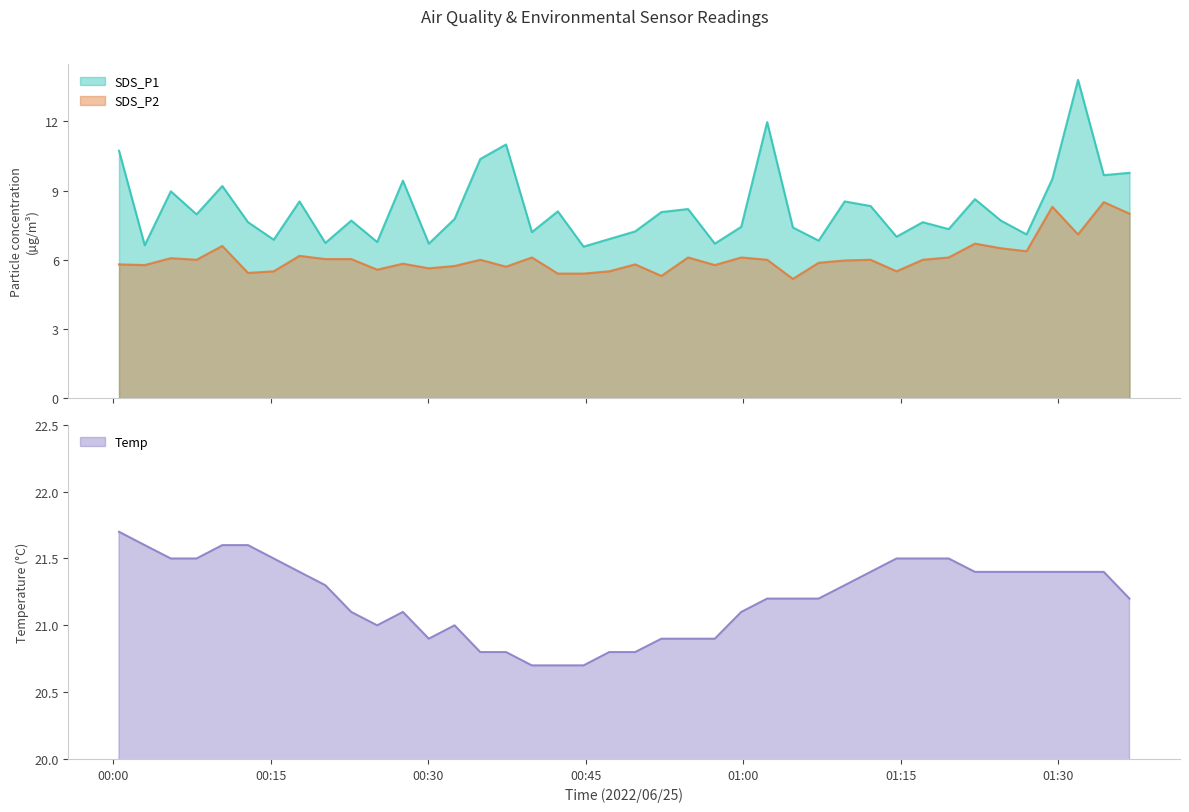

Where does the SDS_P1 series first go above 7?

2022/06/25 00:00:34